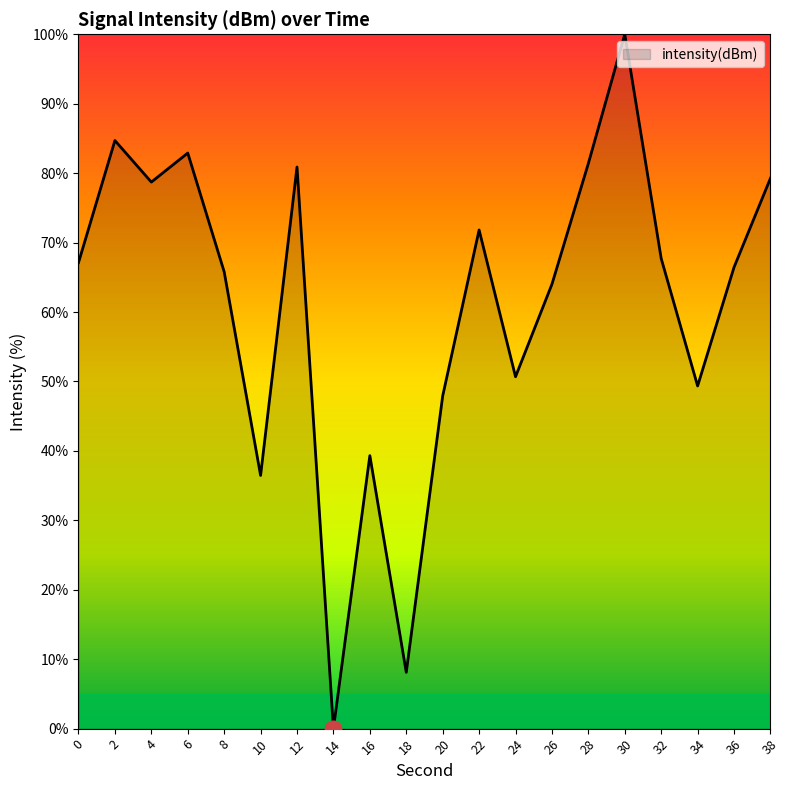

At which category does the data reach its first local peak?

2